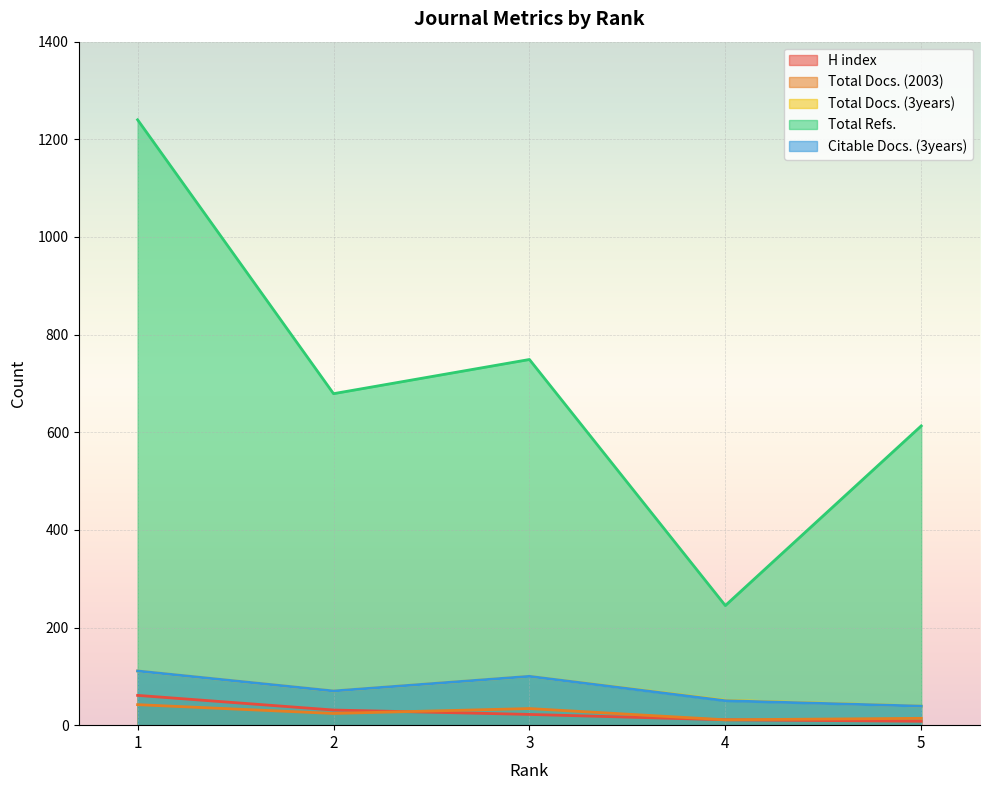

Reading right to left, extract all data points from this chart.

H index: 5=8	4=11	3=22	2=31	1=61
Total Docs. (2003): 5=14	4=11	3=34	2=24	1=42
Total Docs. (3years): 5=39	4=51	3=100	2=70	1=111
Total Refs.: 5=613	4=245	3=749	2=679	1=1240
Citable Docs. (3years): 5=39	4=50	3=100	2=70	1=111